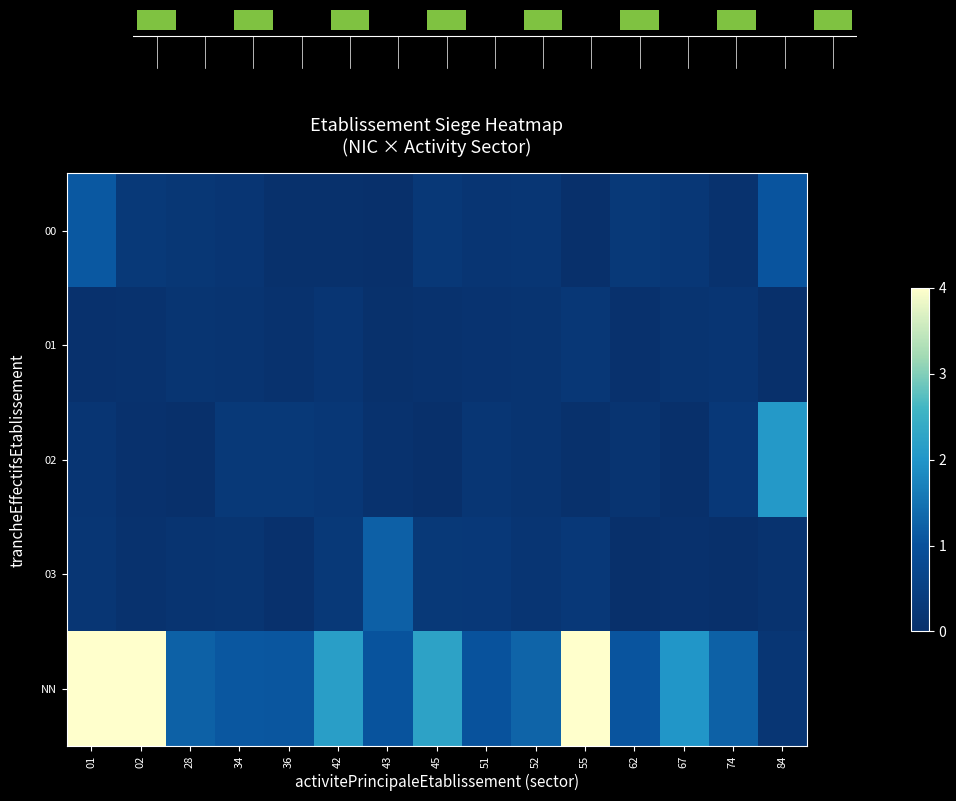

Between 02 and 84, which series saw the biggest shift?

NN